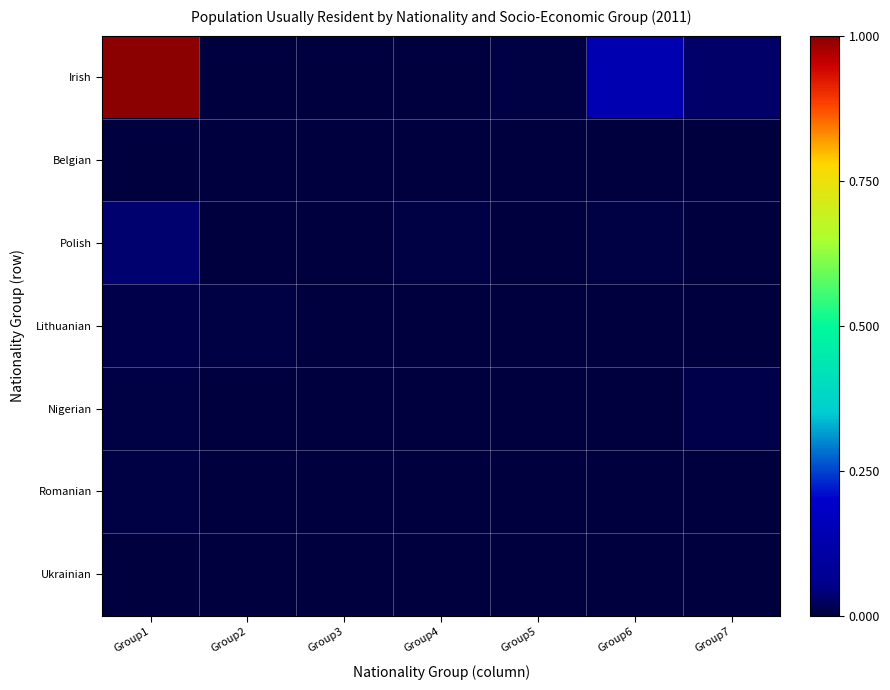

Reading left to right, extract all data points from this chart.

Irish: Group1=1.0	Group2=0.0	Group3=0.0	Group4=0.0	Group5=0.0	Group6=0.1	Group7=0.0
Belgian: Group1=0.0	Group2=0.0	Group3=0.0	Group4=0.0	Group5=0.0	Group6=0.0	Group7=0.0
Polish: Group1=0.0	Group2=0.0	Group3=0.0	Group4=0.0	Group5=0.0	Group6=0.0	Group7=0.0
Lithuanian: Group1=0.0	Group2=0.0	Group3=0.0	Group4=0.0	Group5=0.0	Group6=0.0	Group7=0.0
Nigerian: Group1=0.0	Group2=0.0	Group3=0.0	Group4=0.0	Group5=0.0	Group6=0.0	Group7=0.0
Romanian: Group1=0.0	Group2=0.0	Group3=0.0	Group4=0.0	Group5=0.0	Group6=0.0	Group7=0.0
Ukrainian: Group1=0.0	Group2=0.0	Group3=0.0	Group4=0.0	Group5=0.0	Group6=0.0	Group7=0.0